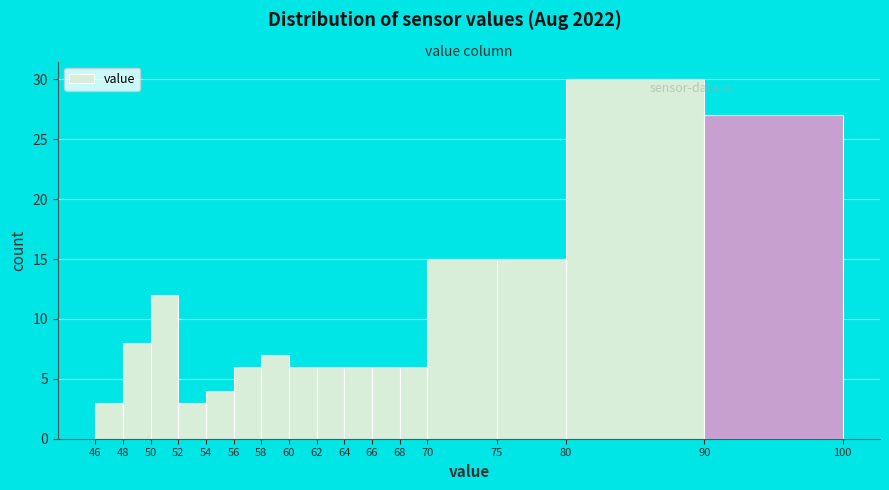

What is the height of the bar covering 48 to 50 on the x-axis? The values are not printed on the chart, so give them approximately, as read against the axis.

8